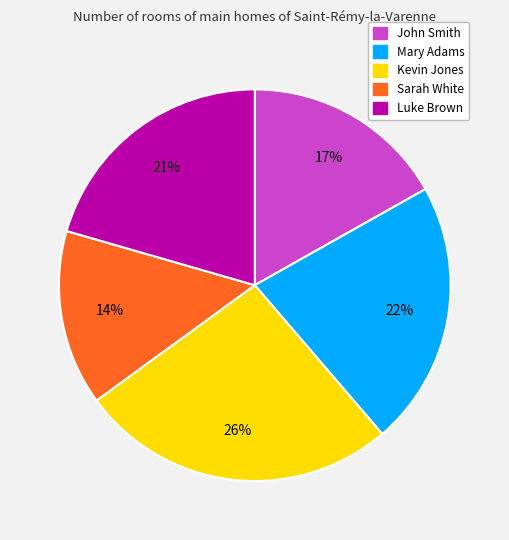

Does Luke Brown represent more than half of the total?

No